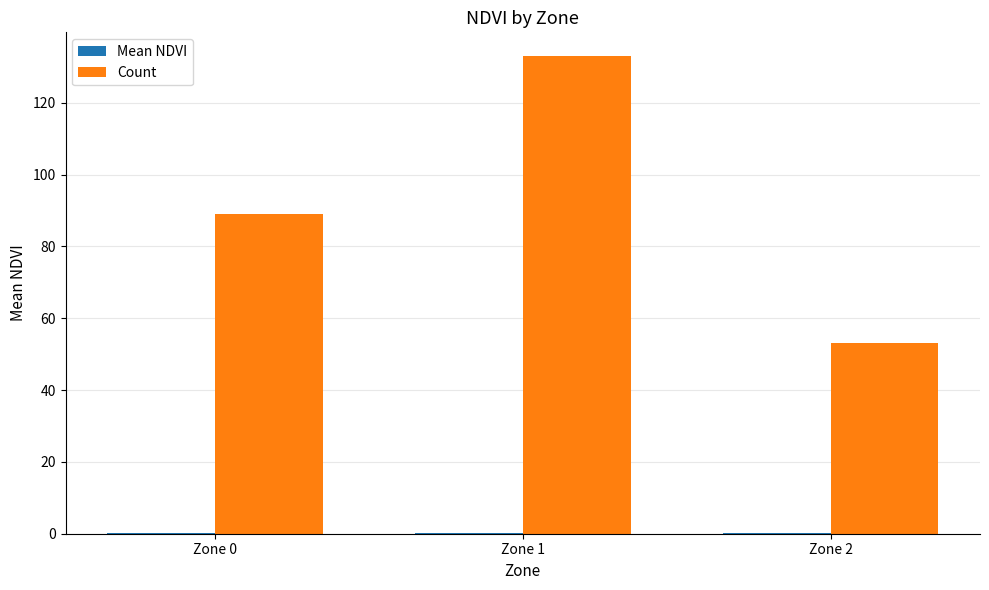

Count the number of data series in this chart.

2